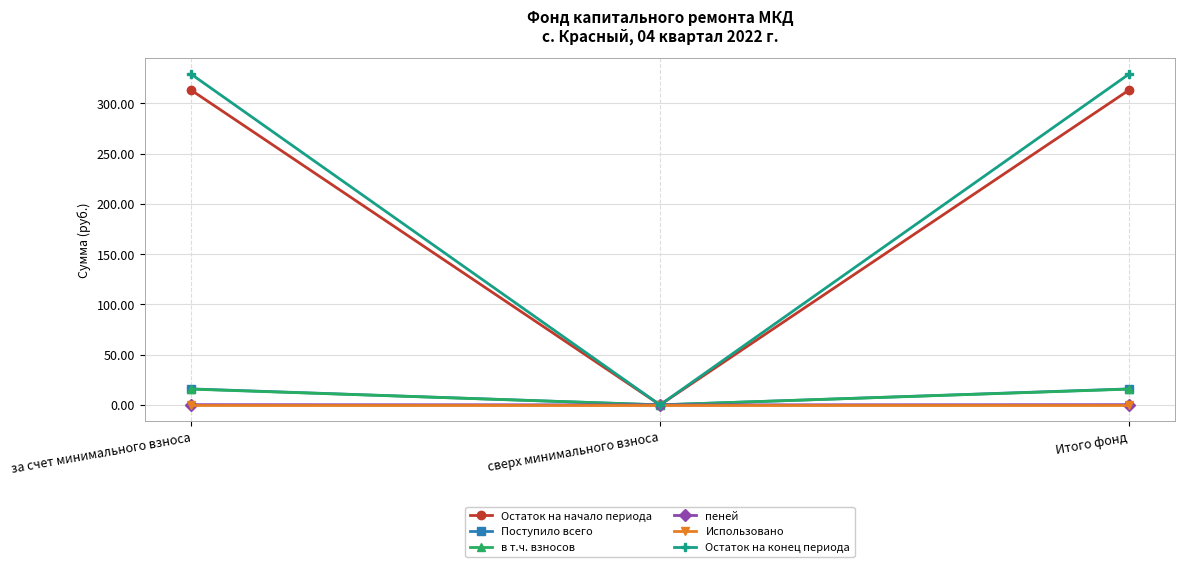

Which series has the widest spread of values?

Остаток на конец периода